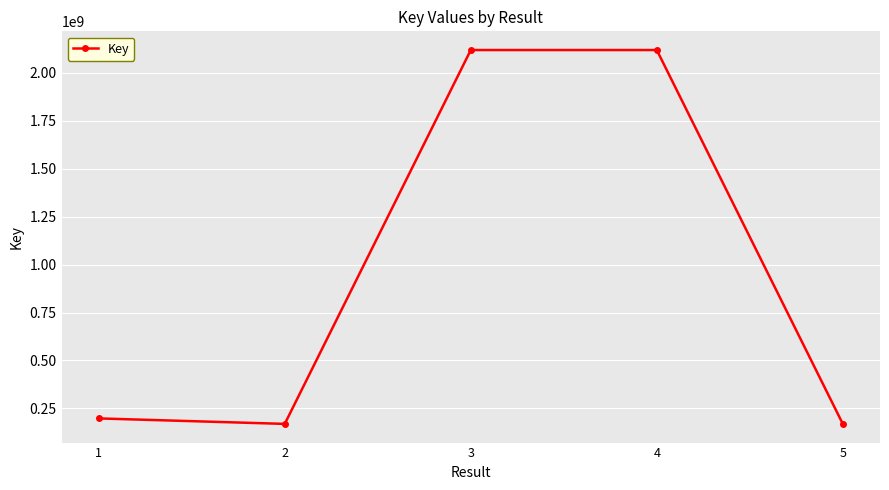

What is the value of the 2nd point from the left?

169078682